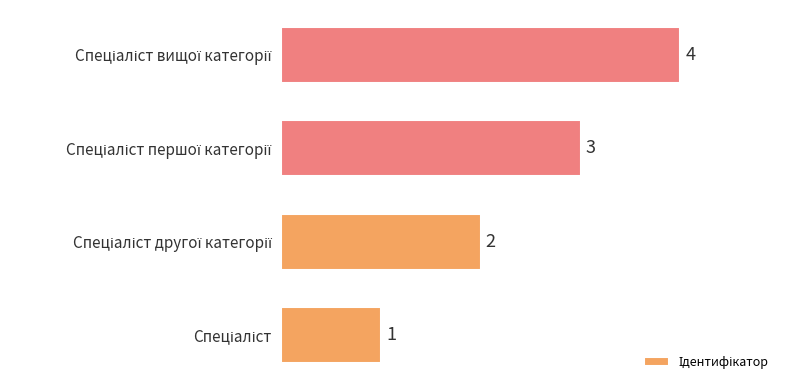

Count the values in the range 2 to 4.

3